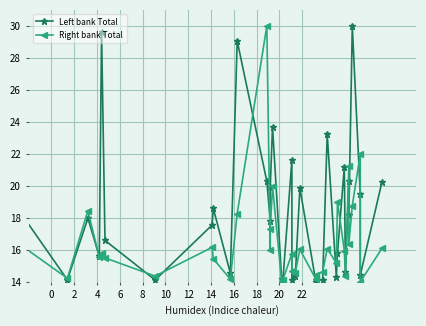

Does the chart display data point markers on the line(s)?

Yes